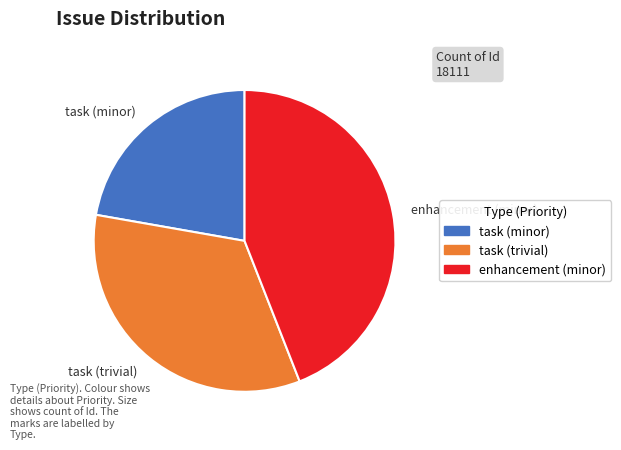

Which category has the smallest portion of the pie?

task (minor)